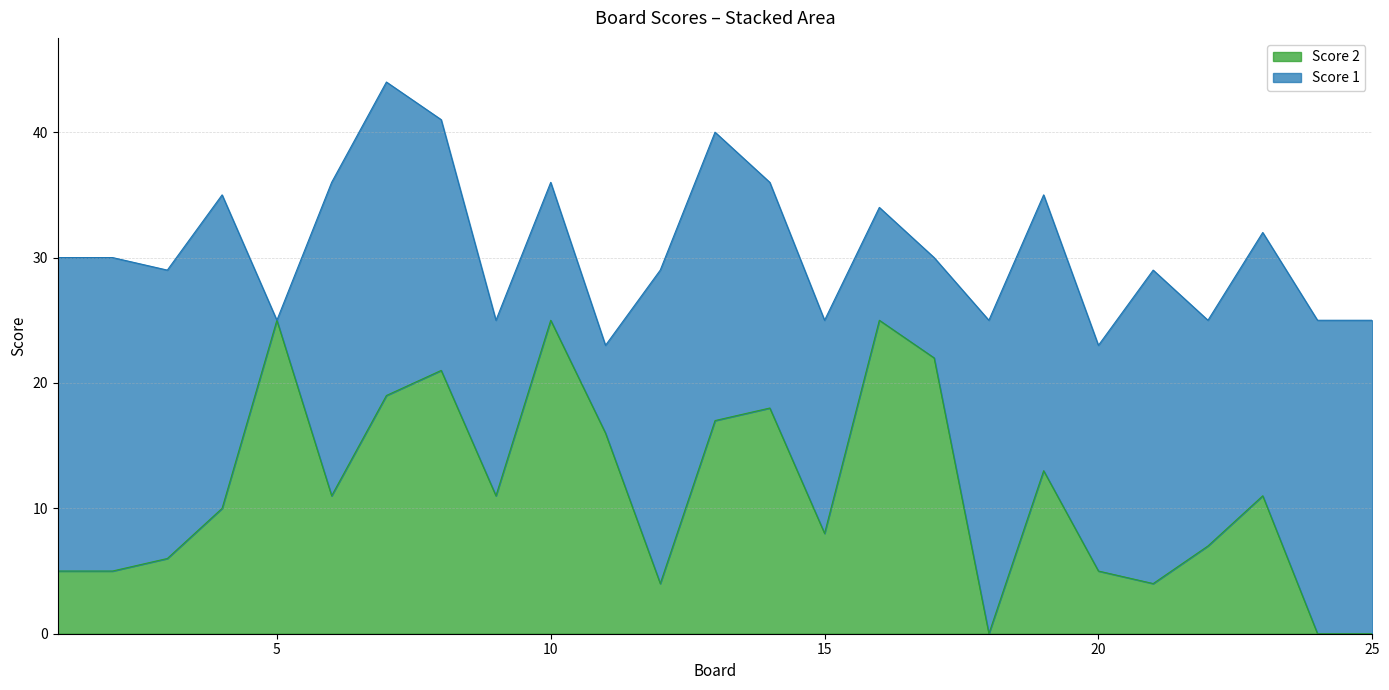

Between 5 and 6, which is larger?

5